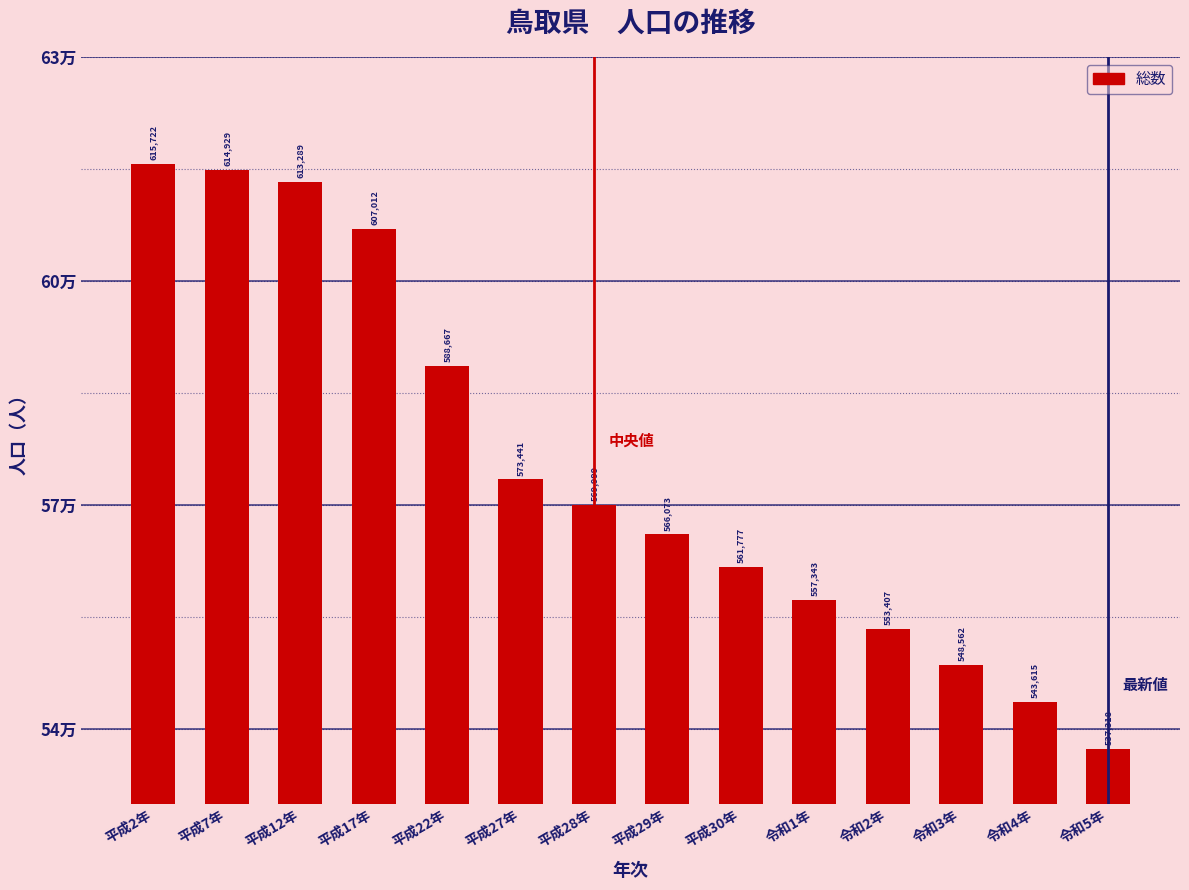

Does the chart contain any negative values?

No